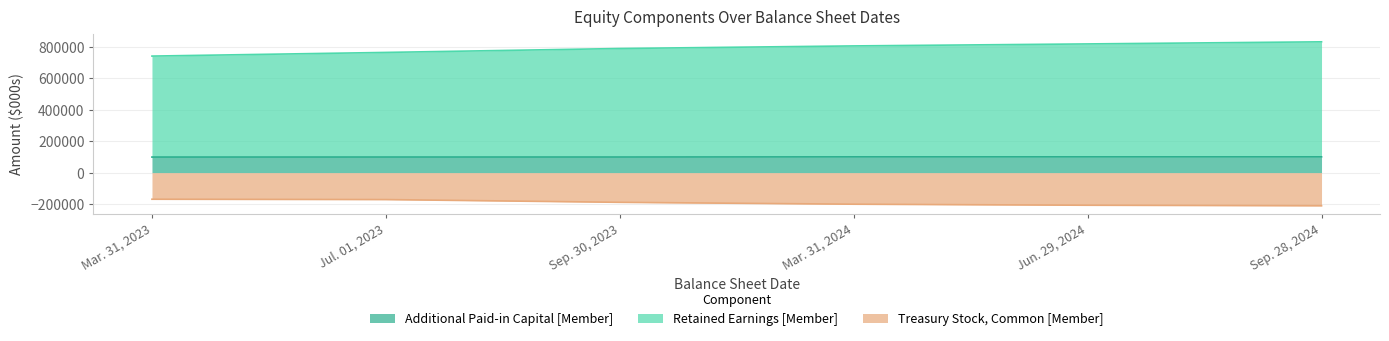

At how many categories does at least one series exceed 268204?

6